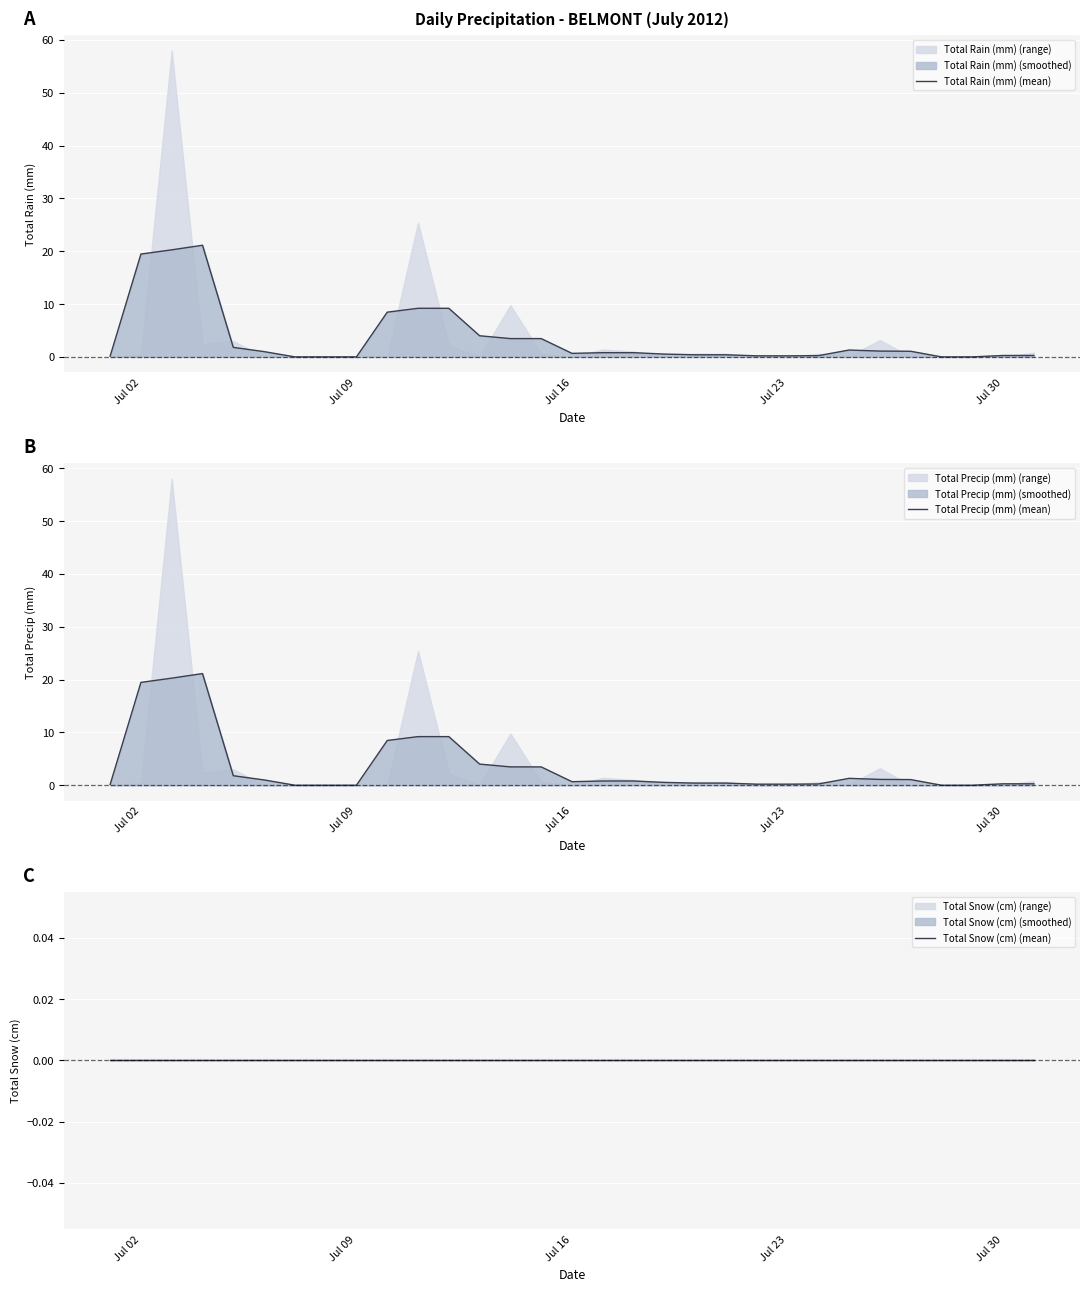

Which series has the widest spread of values?

Total Rain (mm) (mean)